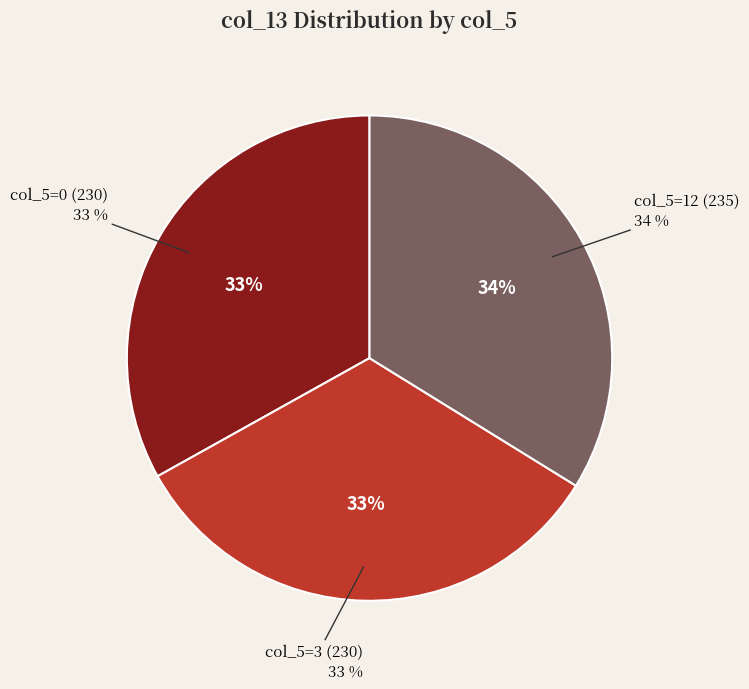

Is it true that 12 is 34% of the pie?

True